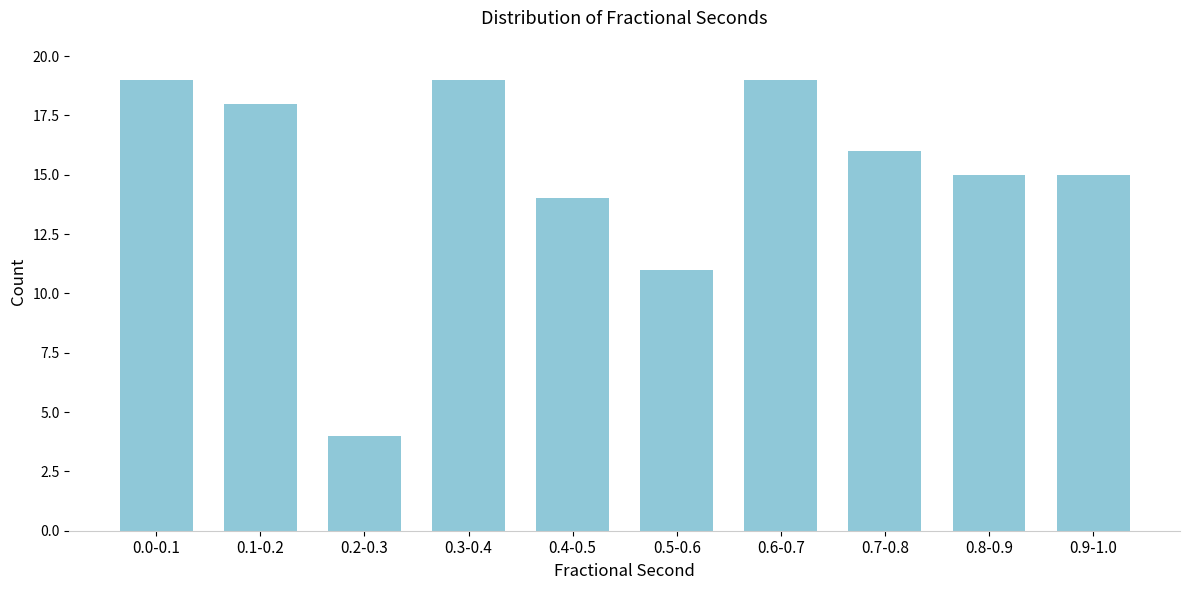

Reading right to left, extract all data points from this chart.

15	15	16	19	11	14	19	4	18	19